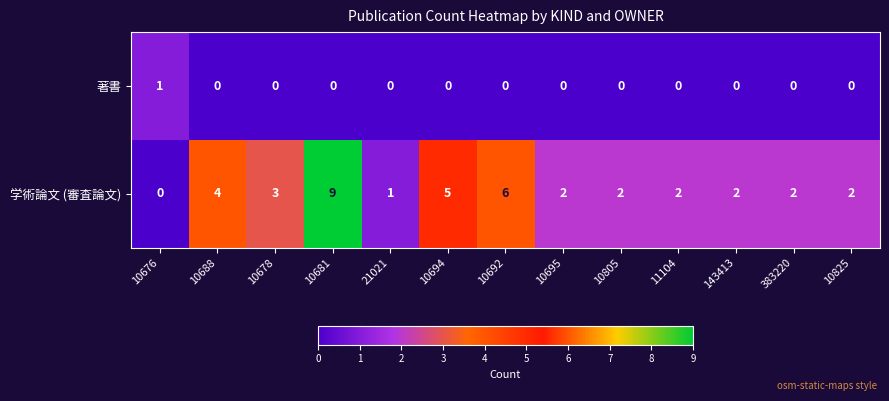

What is the highest value of the 学術論文 (審査論文) series?

9